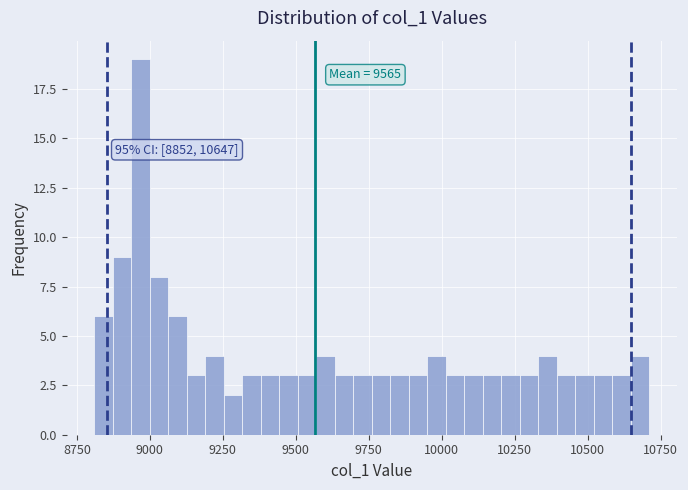

Around what value on the x-axis is the tallest bar? Give the approximate position of its centre, as read against the axis.

8950